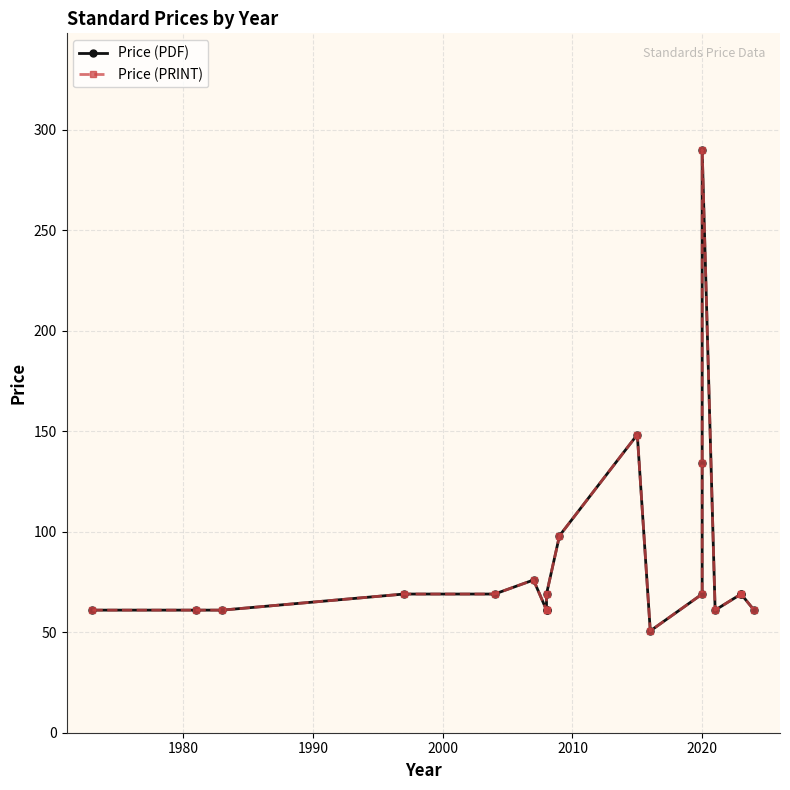

Is the value of Price (PDF) at 8 greater than the value of Price (PRINT) at 14?

No